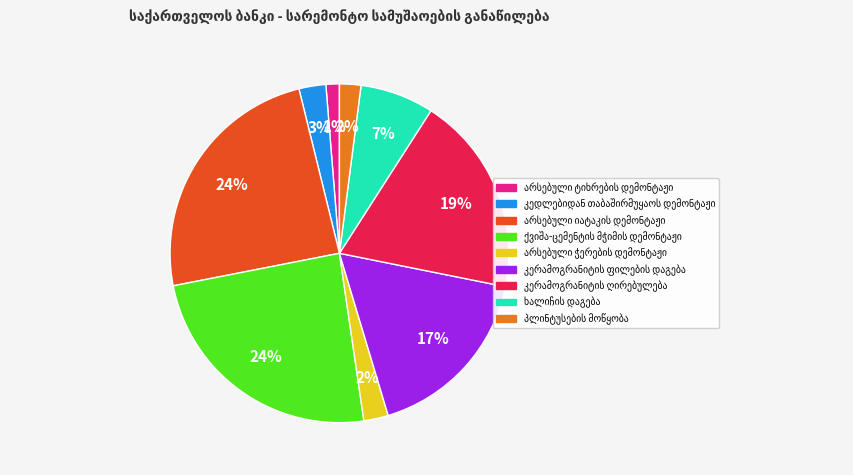

To the nearest percent, what is the difference between the largest and smallest slice percentages?

23%